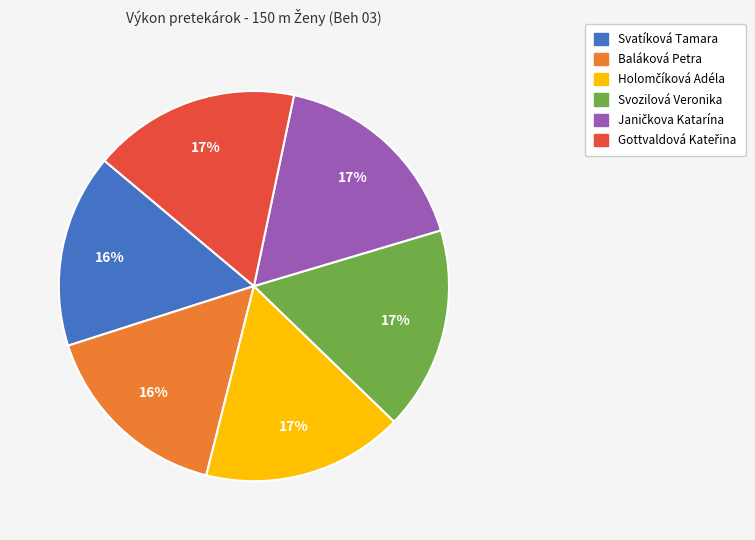

Combined, do Svozilová Veronika and Baláková Petra account for over 50%?

No